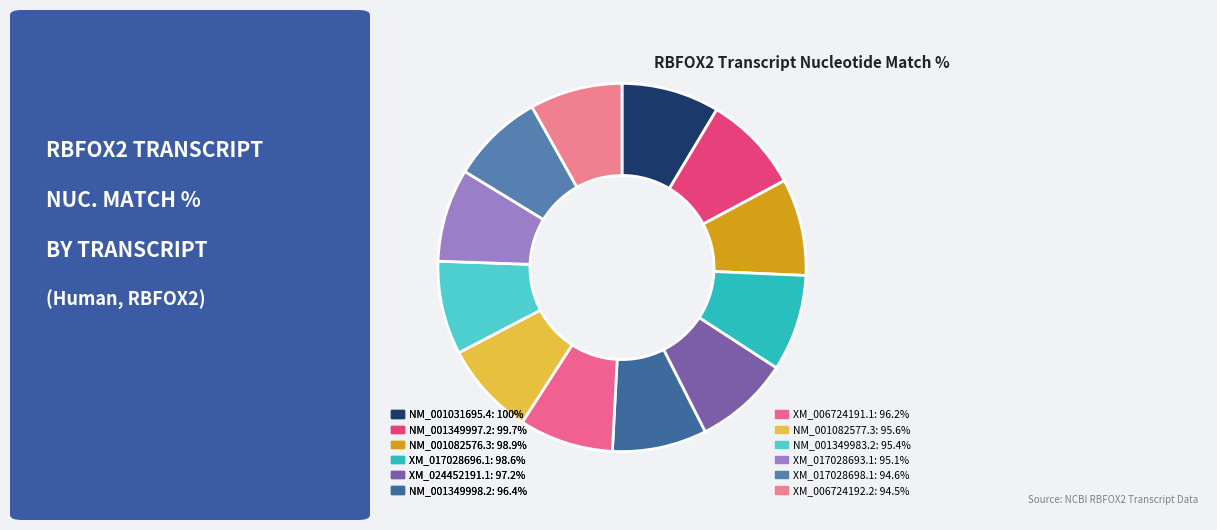

Count the number of slices in the pie.

12